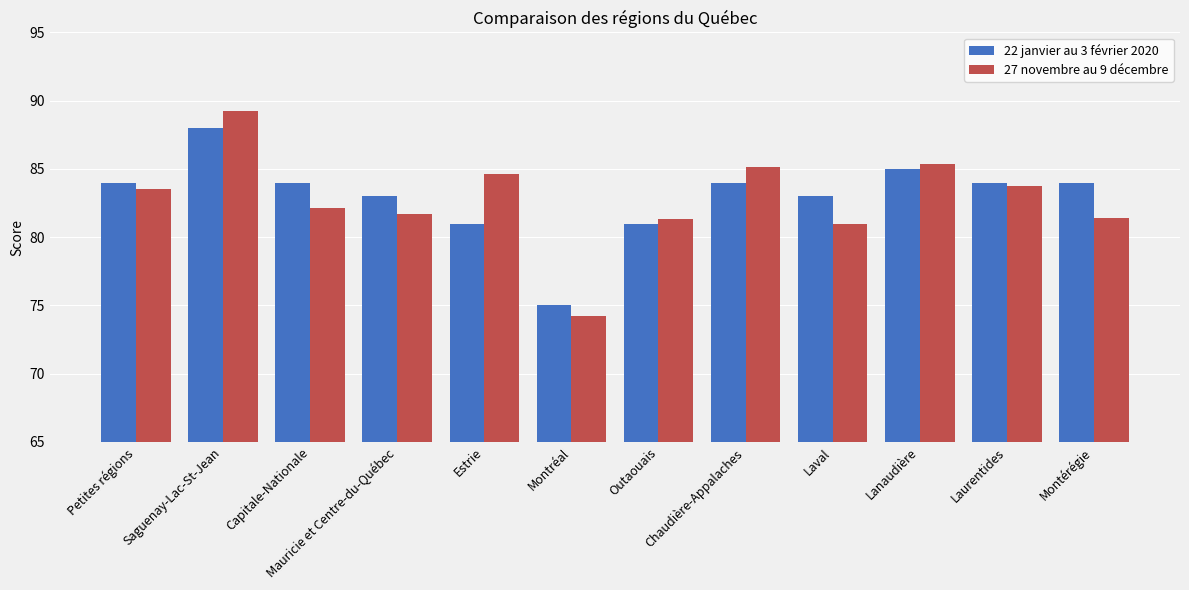

Which series has the widest spread of values?

27 novembre au 9 décembre